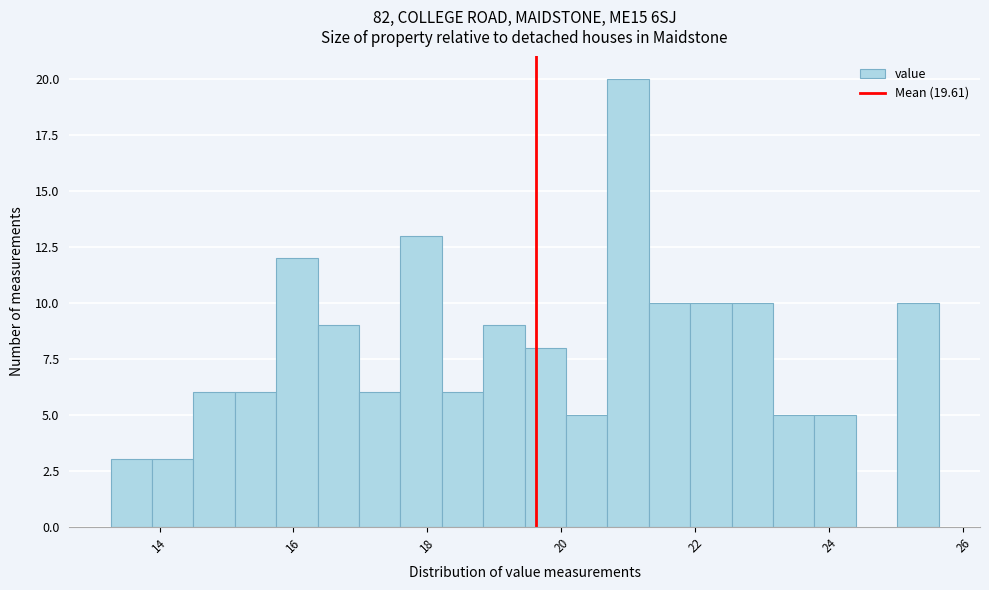

Around what value on the x-axis is the tallest bar? Give the approximate position of its centre, as read against the axis.

21.0